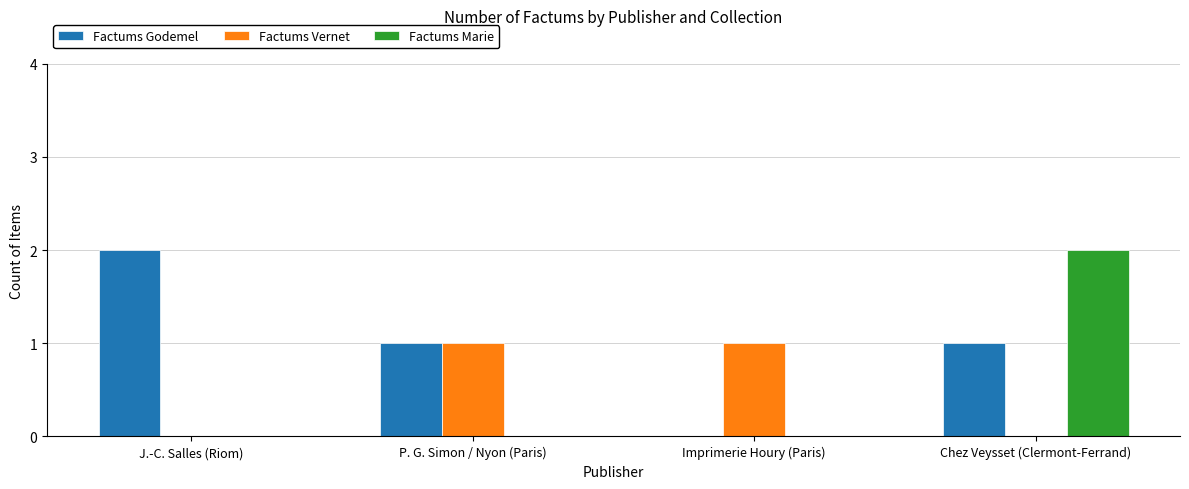

The value of Factums Marie at Chez Veysset (Clermont-Ferrand) is 2. True or false?

True